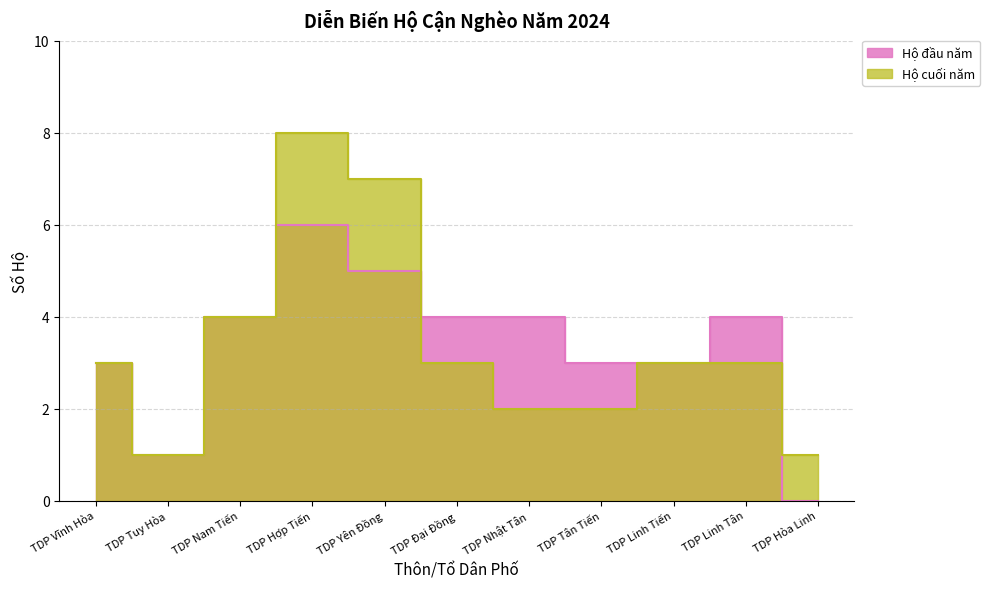

Reading right to left, transcribe all the data shown in this chart.

Hộ đầu năm: TDP Hòa Linh=0	TDP Linh Tân=4	TDP Linh Tiến=3	TDP Tân Tiến=3	TDP Nhật Tân=4	TDP Đại Đồng=4	TDP Yên Đồng=5	TDP Hợp Tiến=6	TDP Nam Tiến=4	TDP Tuy Hòa=1	TDP Vĩnh Hòa=3
Hộ cuối năm: TDP Hòa Linh=1	TDP Linh Tân=3	TDP Linh Tiến=3	TDP Tân Tiến=2	TDP Nhật Tân=2	TDP Đại Đồng=3	TDP Yên Đồng=7	TDP Hợp Tiến=8	TDP Nam Tiến=4	TDP Tuy Hòa=1	TDP Vĩnh Hòa=3